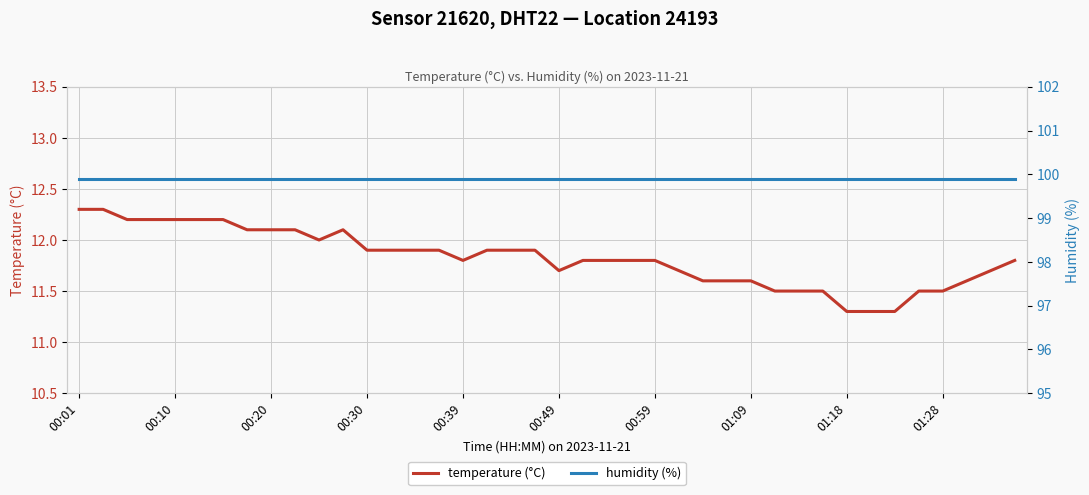

The temperature (°C) series shows 17.2 at 01:28. True or false?

False